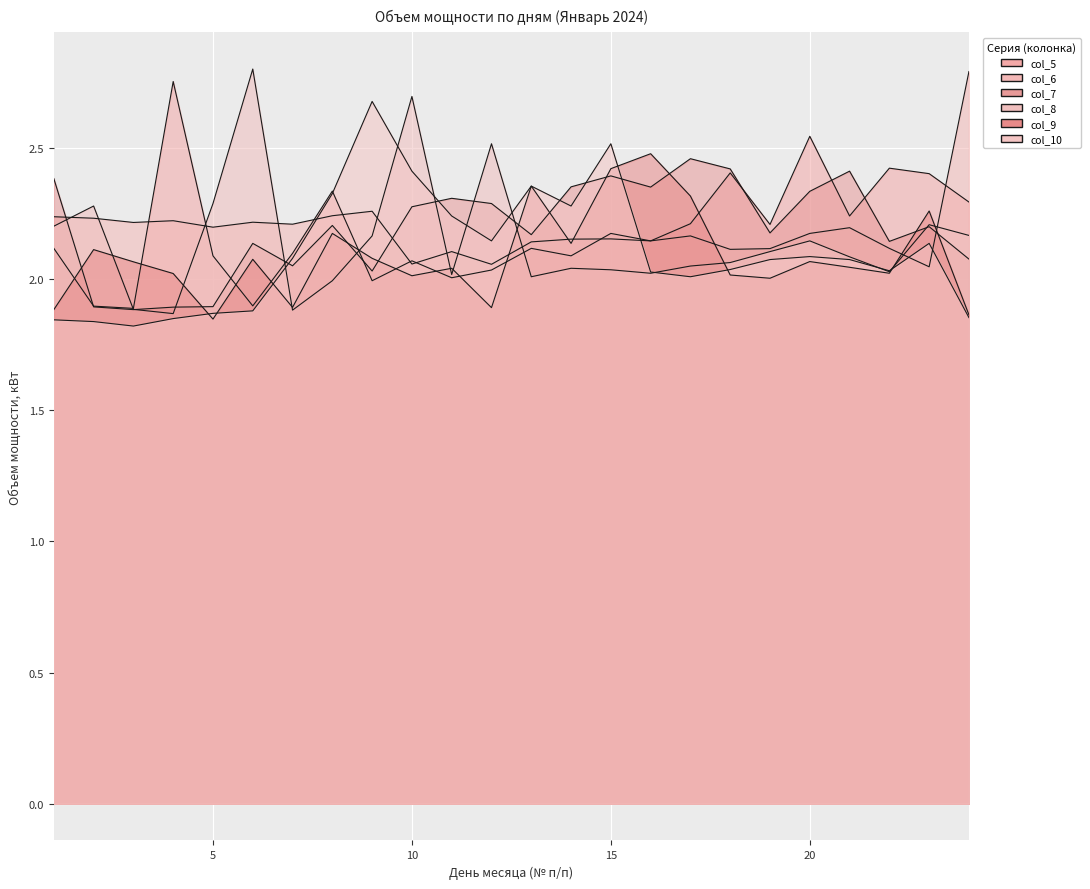

Reading left to right, what are all the values shown in this chart?

col_5: 1=2.1	2=1.9	3=1.9	4=2.8	5=2.1	6=1.9	7=2.1	8=2.3	9=2.0	10=2.1	11=2.0	12=2.0	13=2.1	14=2.1	15=2.2	16=2.1	17=2.2	18=2.4	19=2.2	20=2.5	21=2.2	22=2.4	23=2.4	24=2.3
col_6: 1=2.2	2=2.2	3=2.2	4=2.2	5=2.2	6=2.2	7=2.2	8=2.2	9=2.3	10=2.1	11=2.1	12=2.1	13=2.1	14=2.2	15=2.2	16=2.1	17=2.2	18=2.1	19=2.1	20=2.2	21=2.2	22=2.1	23=2.0	24=2.8
col_7: 1=2.4	2=1.9	3=1.9	4=1.9	5=1.9	6=2.1	7=2.0	8=2.2	9=2.0	10=2.3	11=2.3	12=2.3	13=2.2	14=2.4	15=2.4	16=2.3	17=2.5	18=2.4	19=2.2	20=2.3	21=2.4	22=2.1	23=2.2	24=2.1
col_8: 1=2.2	2=2.3	3=1.9	4=1.9	5=2.3	6=2.8	7=1.9	8=2.0	9=2.2	10=2.7	11=2.0	12=2.5	13=2.0	14=2.0	15=2.0	16=2.0	17=2.0	18=2.1	19=2.1	20=2.1	21=2.1	22=2.0	23=2.2	24=2.2
col_9: 1=1.9	2=2.1	3=2.1	4=2.0	5=1.8	6=2.1	7=1.9	8=2.2	9=2.1	10=2.0	11=2.0	12=1.9	13=2.4	14=2.1	15=2.4	16=2.5	17=2.3	18=2.0	19=2.0	20=2.1	21=2.0	22=2.0	23=2.3	24=1.9
col_10: 1=1.8	2=1.8	3=1.8	4=1.8	5=1.9	6=1.9	7=2.1	8=2.3	9=2.7	10=2.4	11=2.2	12=2.1	13=2.4	14=2.3	15=2.5	16=2.0	17=2.0	18=2.0	19=2.1	20=2.1	21=2.1	22=2.0	23=2.1	24=1.9